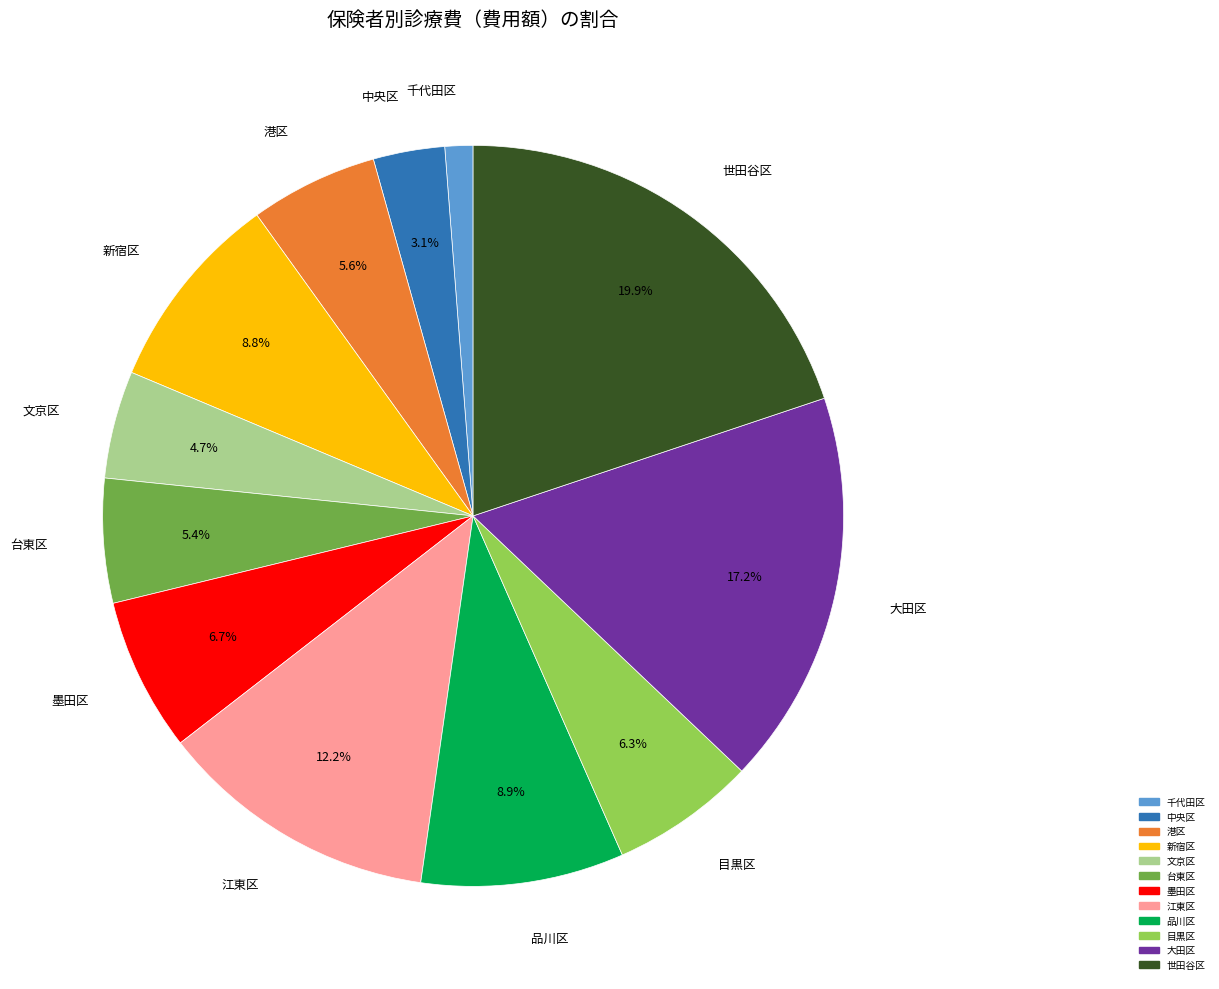

Which has a higher value, 大田区 or 中央区?

大田区